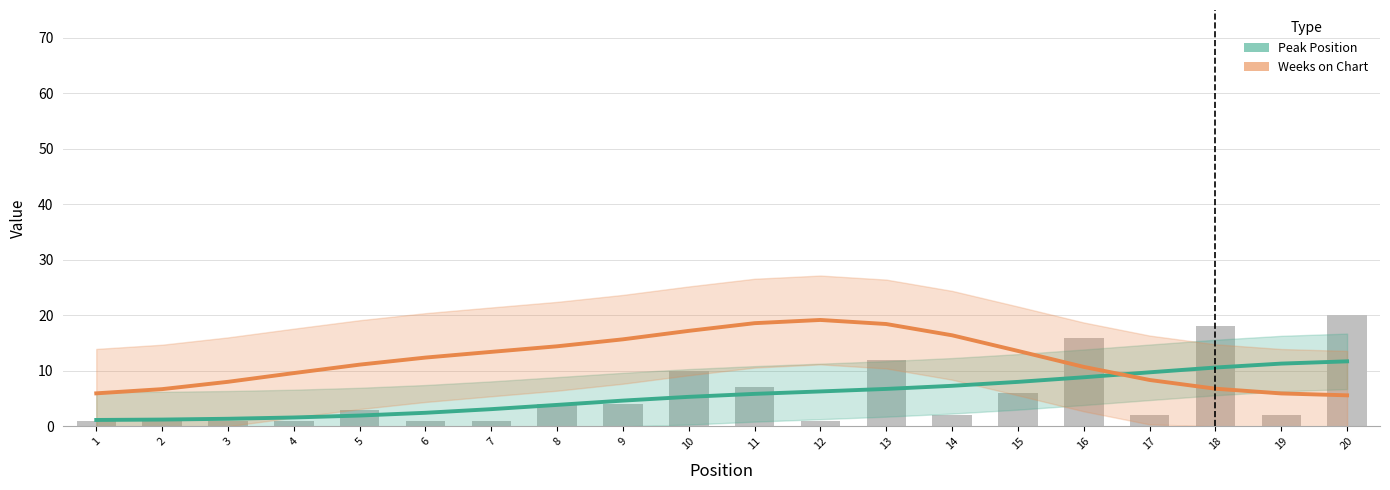

Does the chart contain any negative values?

No